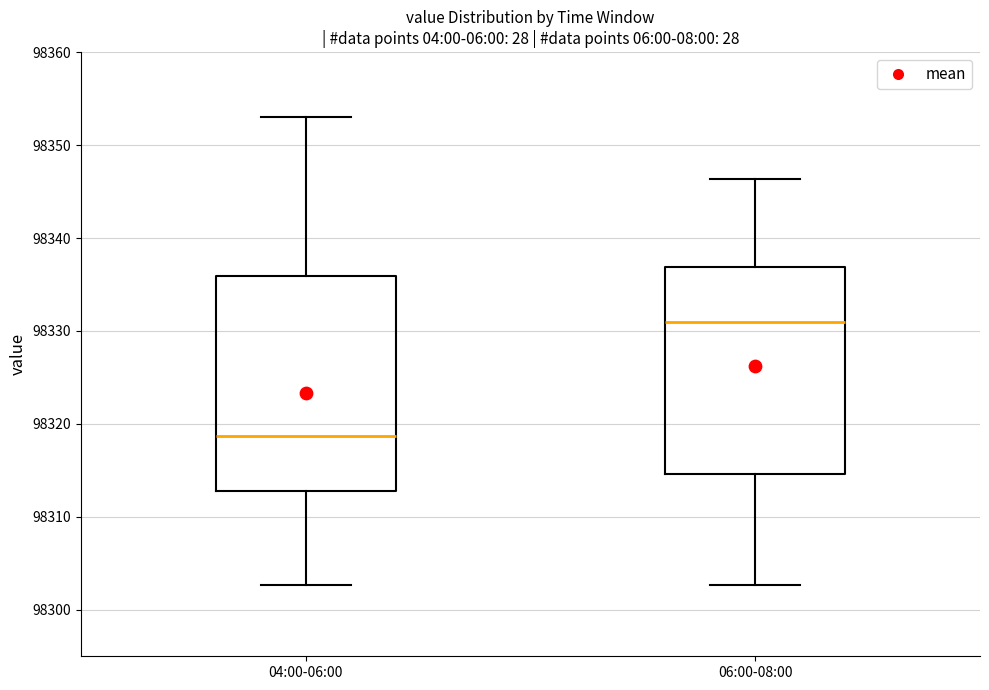

Reading left to right, read every box against the y-axis: the position of its median line, the range the box covers, and the ends of its whiskers. The values are not printed on the chart, so give them approximately, as read against the axis.

04:00-06:00: median 98319, box 98313 to 98336, whiskers 98303 to 98353
06:00-08:00: median 98331, box 98315 to 98337, whiskers 98303 to 98346